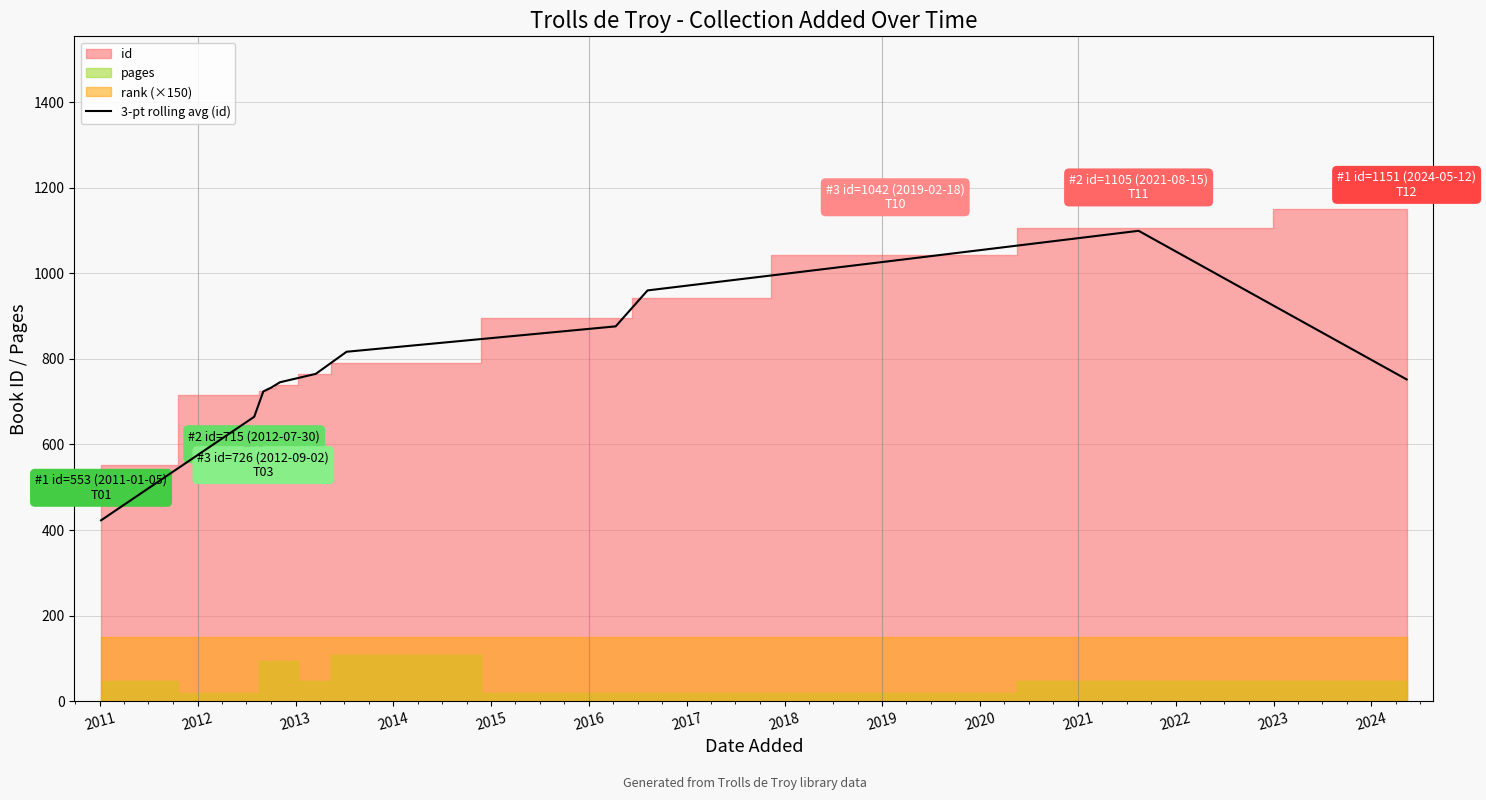

Does the chart have visible grid lines?

Yes